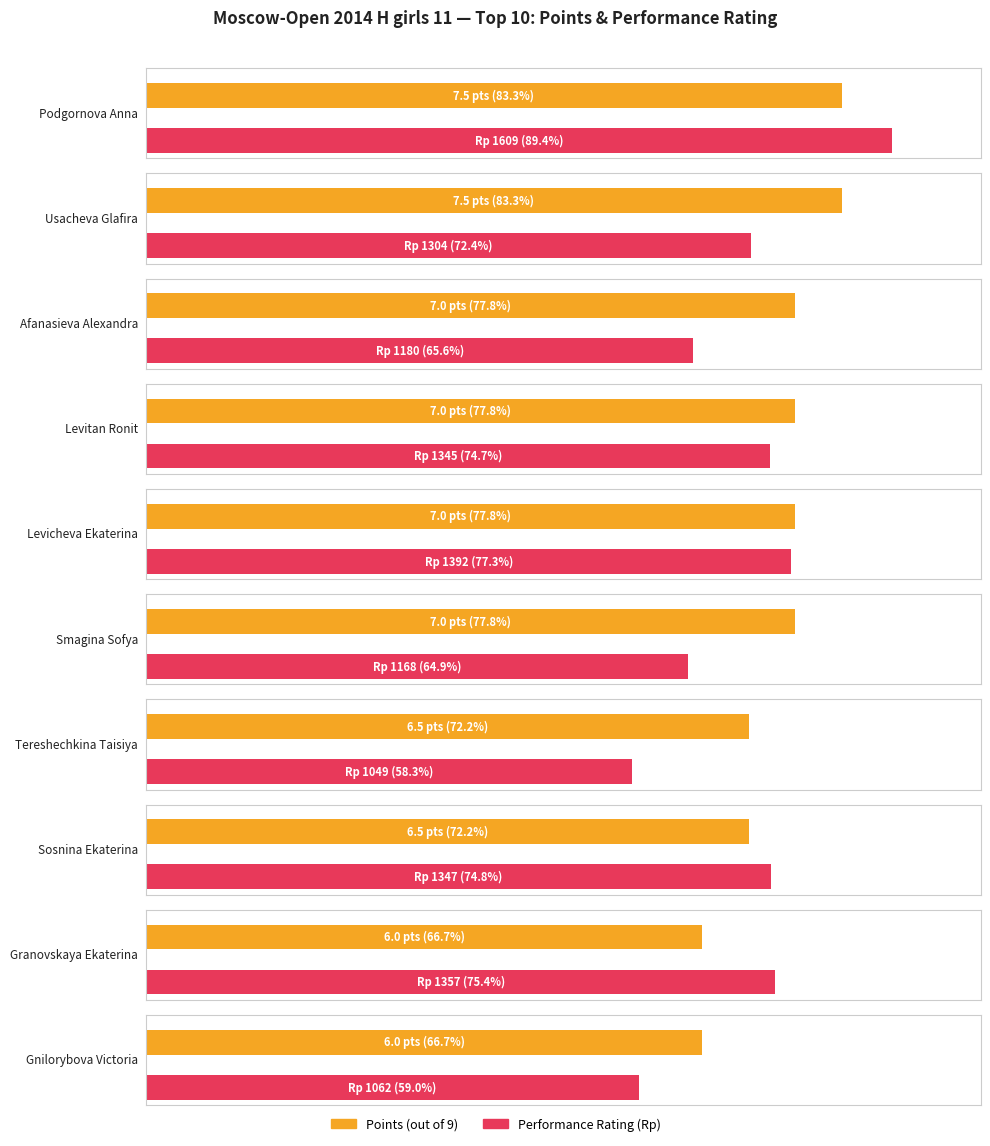

Which series changed the most between Usacheva Glafira and Levitan Ronit?

Rating_Rp